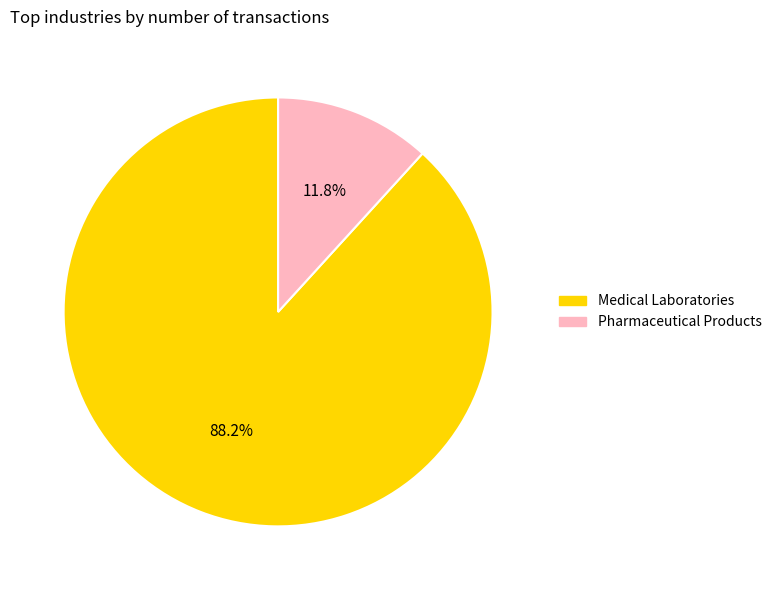

Is there a majority slice in this chart?

Yes